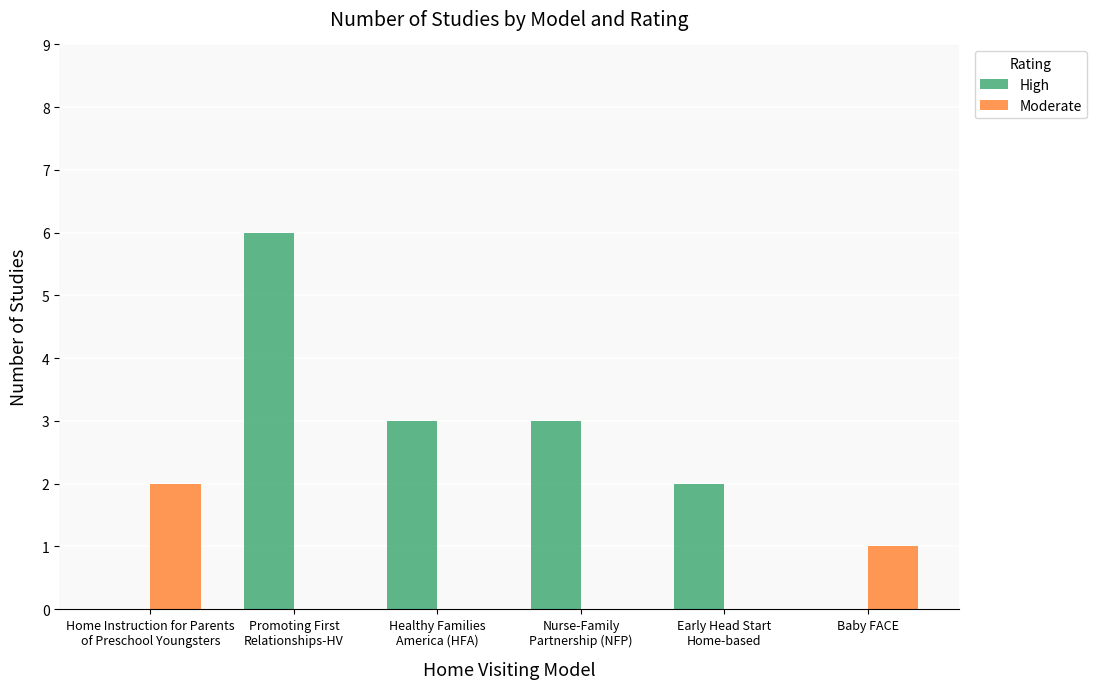

What is the sum of all Moderate values?

3